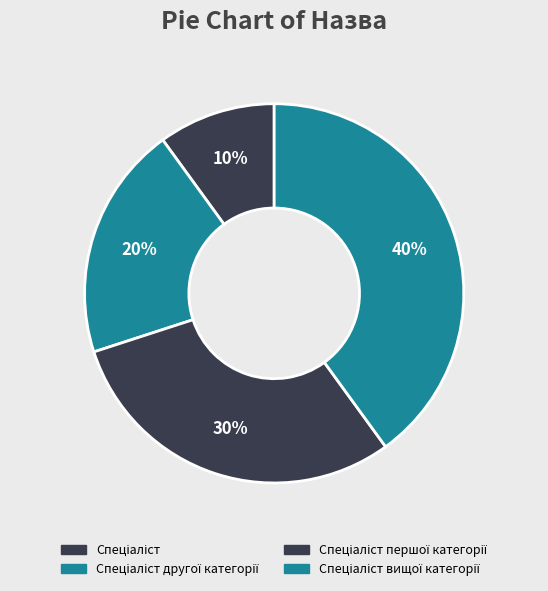

How many slices are in this pie chart?

4